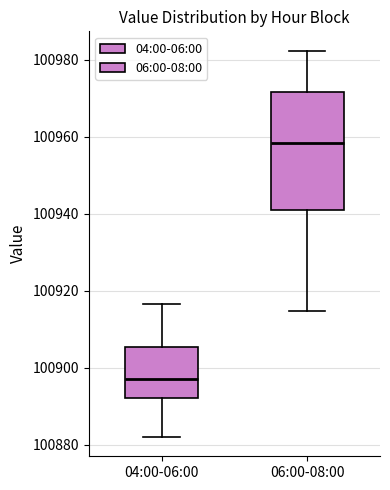

Which box has the highest median line?

06:00-08:00